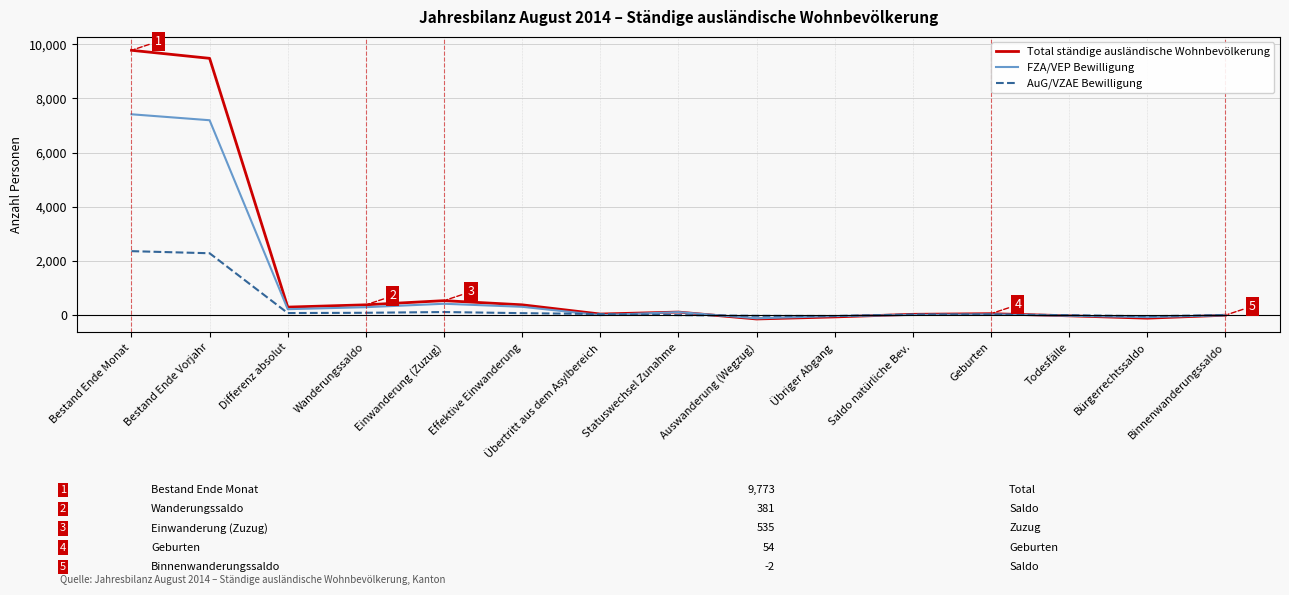

Which series has the largest range (max minus min)?

Total ständige ausländische Wohnbevölkerung